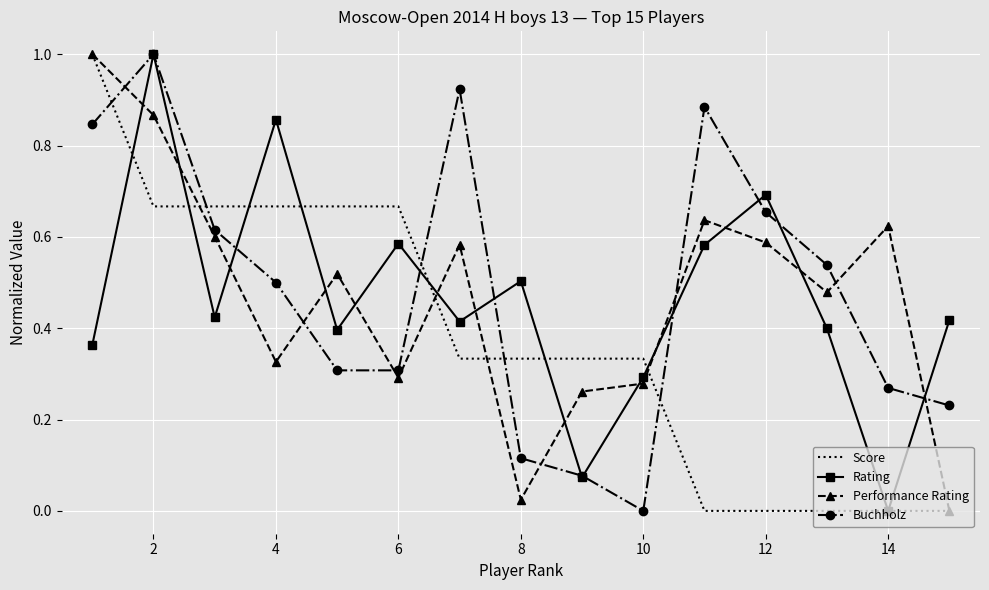

After their last crossing, which series has the higher values: Performance Rating or Buchholz?

Buchholz